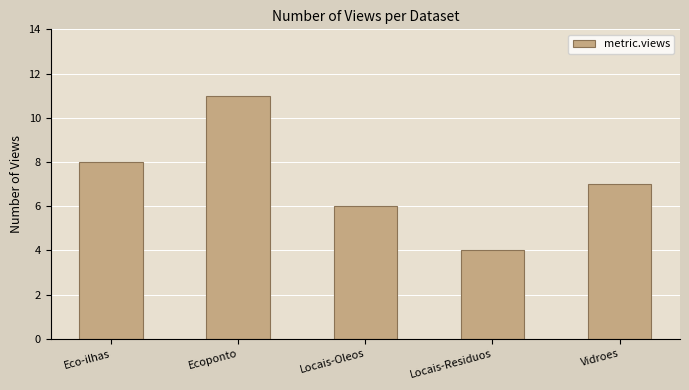

How many series are shown in this chart?

1